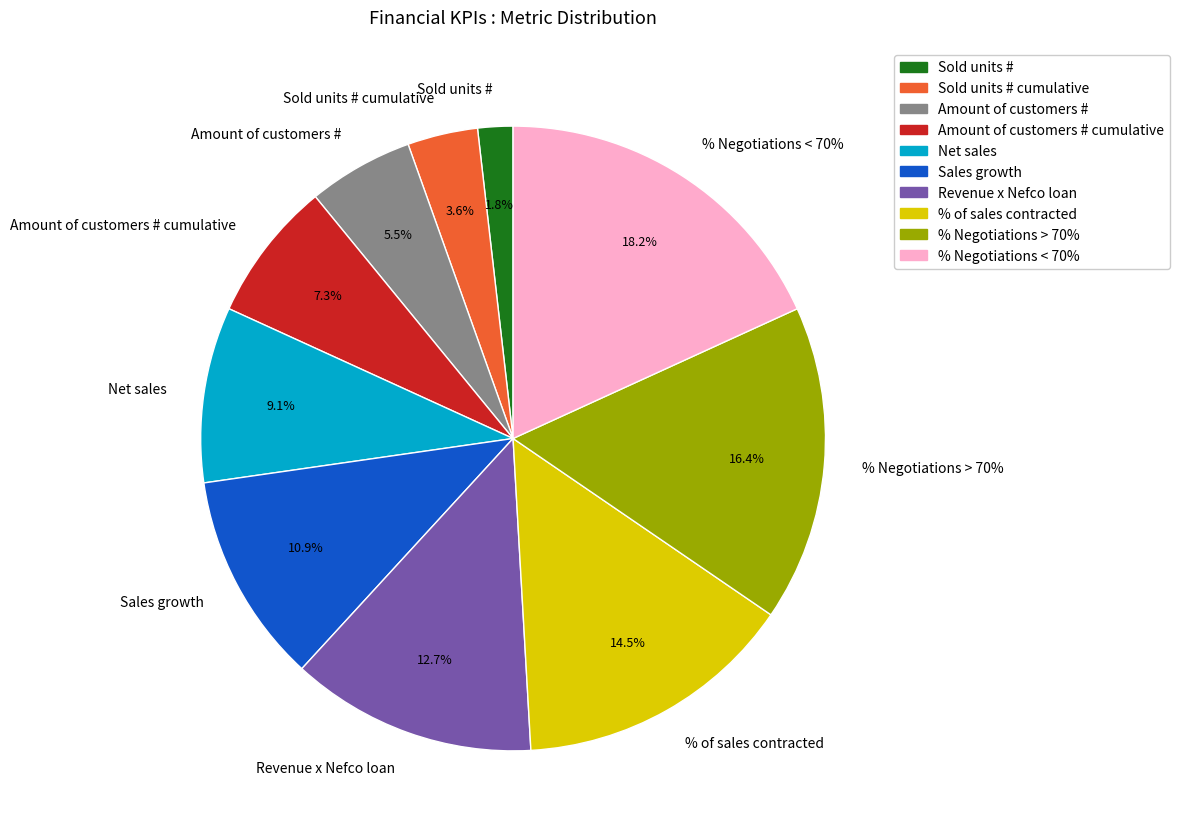

What is the smallest slice in the pie chart?

Sold units #